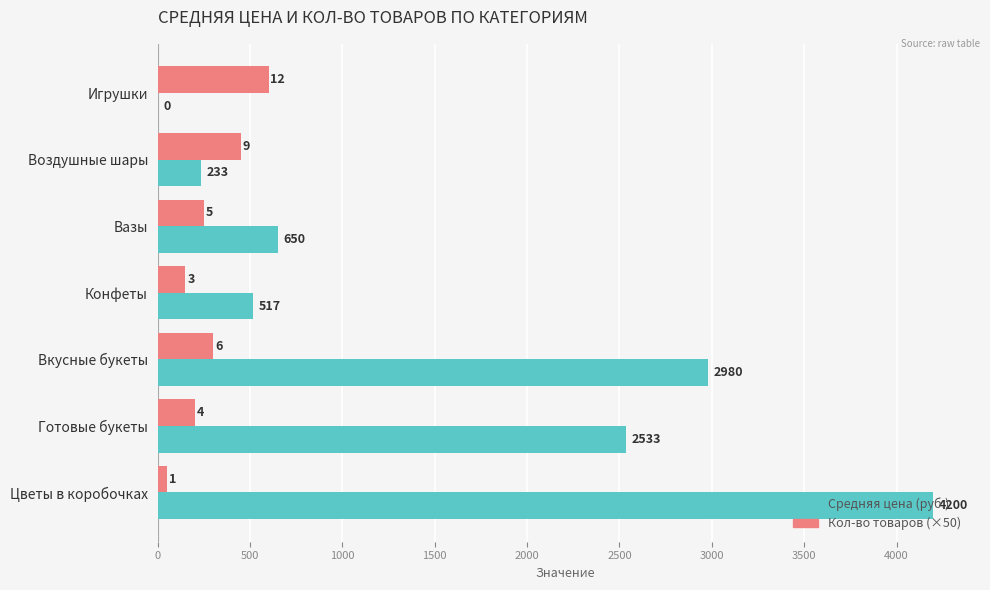

Between Готовые букеты and Цветы в коробочках, which series saw the biggest shift?

Средняя цена (руб.)